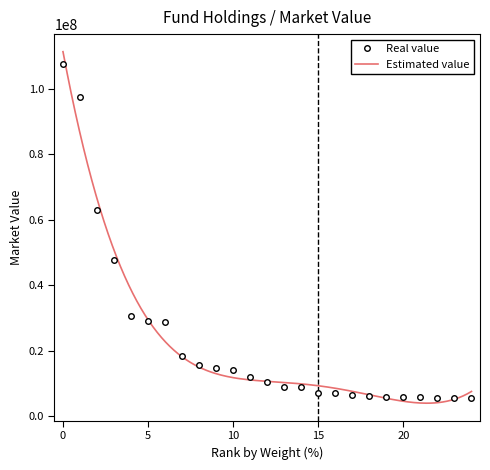

The value of Real value at 15 is 12376599.3. True or false?

False